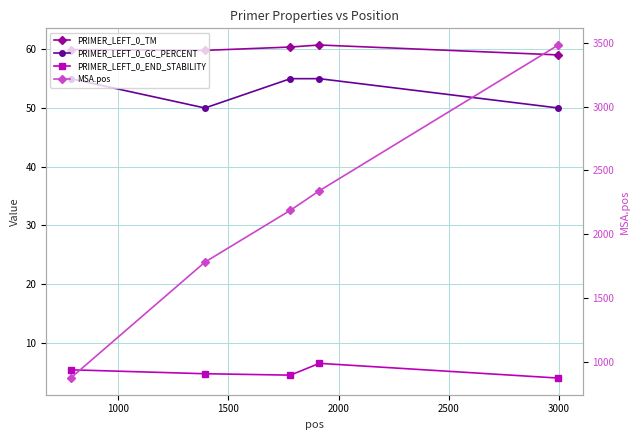

True or false: PRIMER_LEFT_0_TM has a value of 98.6 at 500.

False